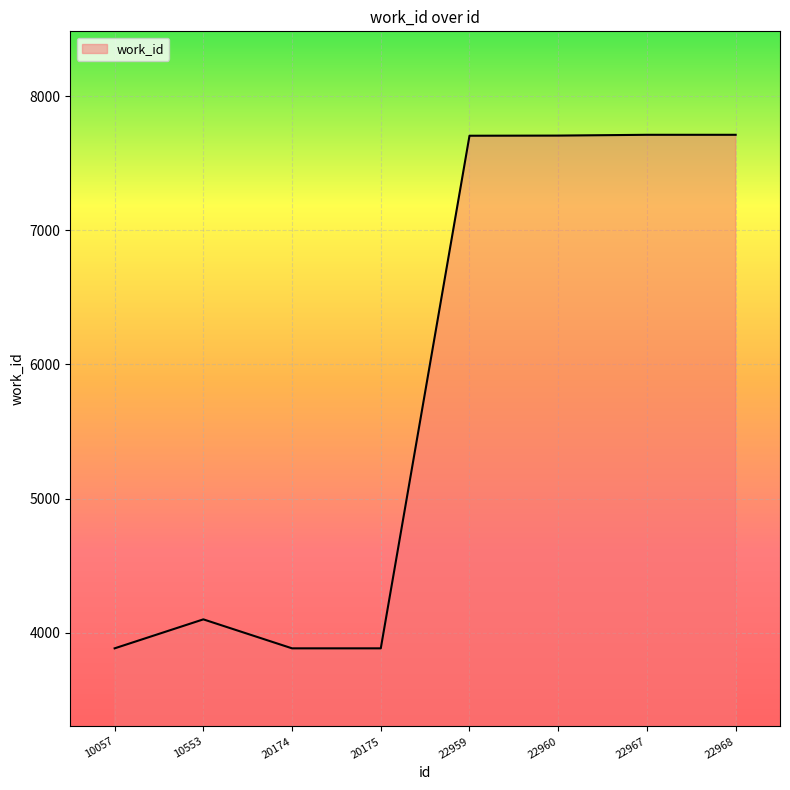

What is the average value?

5823